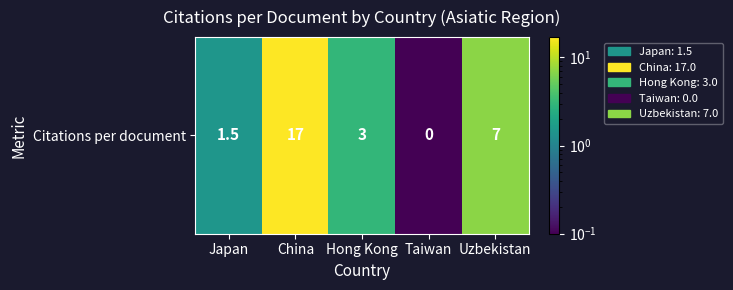

Reading right to left, transcribe all the data shown in this chart.

7.0	0.1	3.0	17.0	1.5